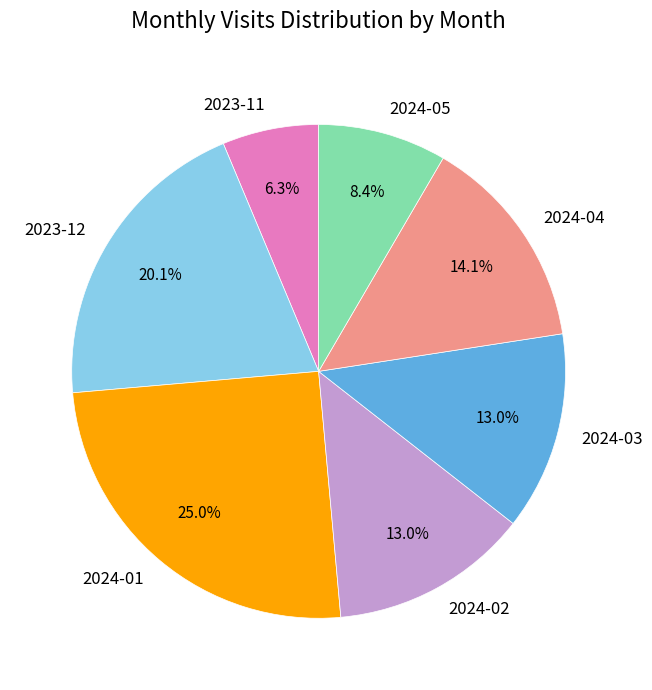

Which slice is the smallest?

2023-11